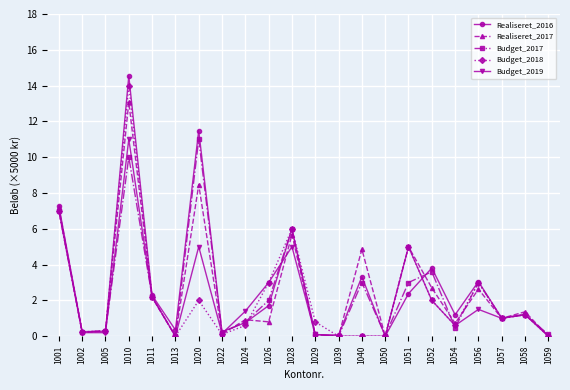

What is the spread (max minus min) of values at 1013?

0.4